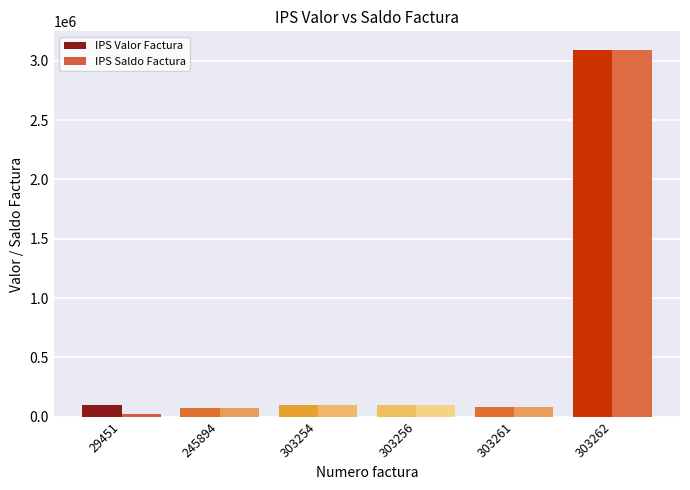

What is the value of the IPS Valor Factura bar at the 5th from the left?

83149